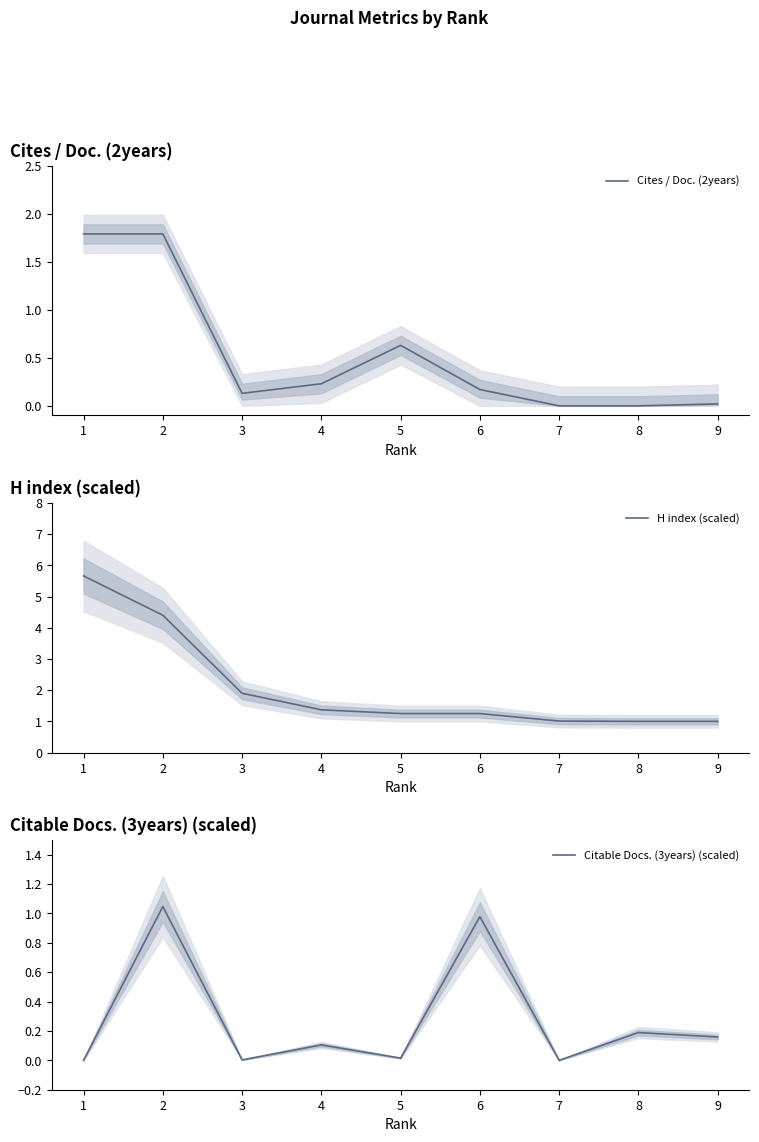

Rank the series by their maximum value, from highest to lowest.

H index (scaled), Cites / Doc. (2years), Citable Docs. (3years) (scaled)